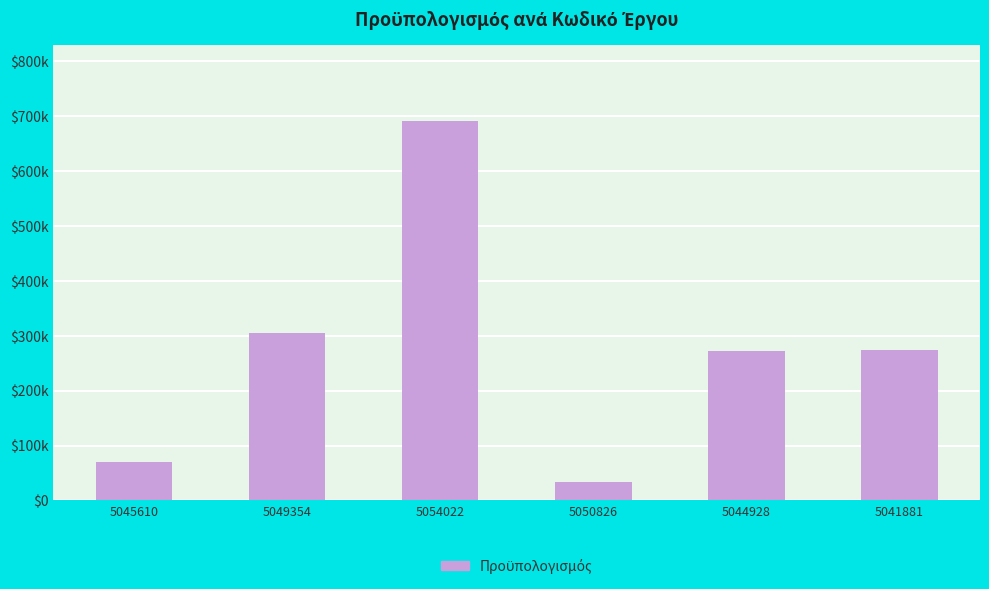

Are the bars horizontal?

No